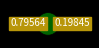

How many slices are in this pie chart?

4